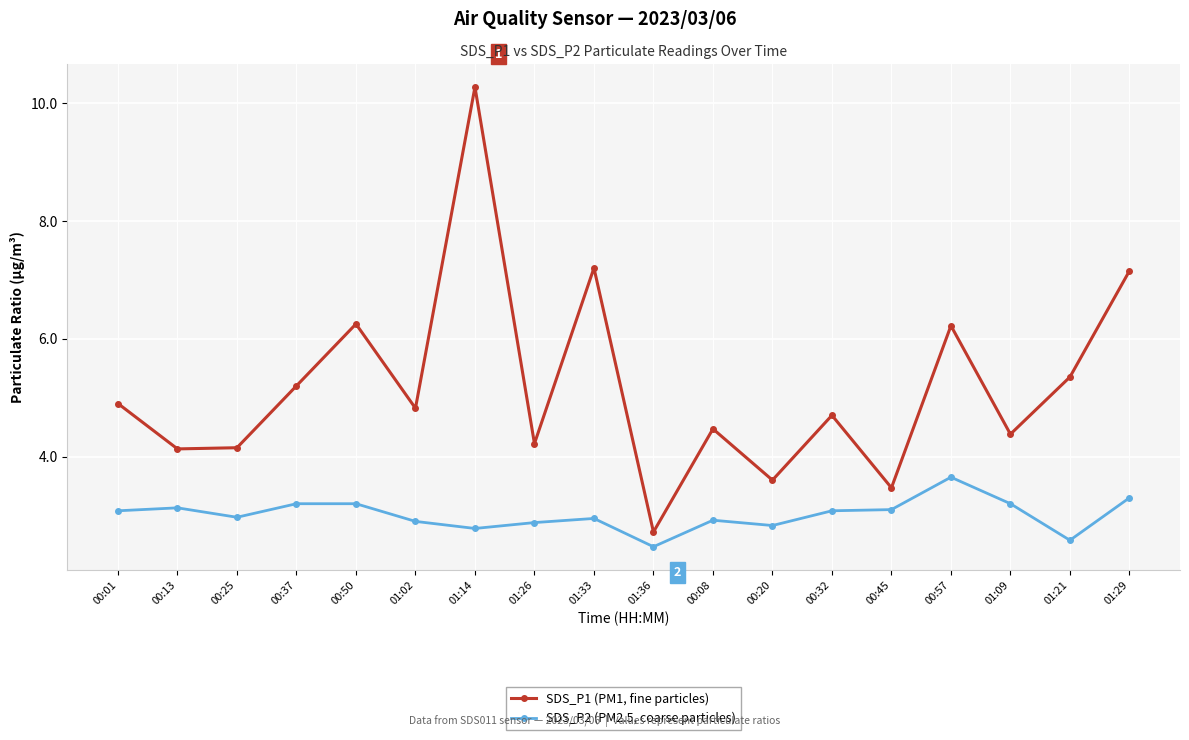

Is this an area chart (filled region under the line)?

No